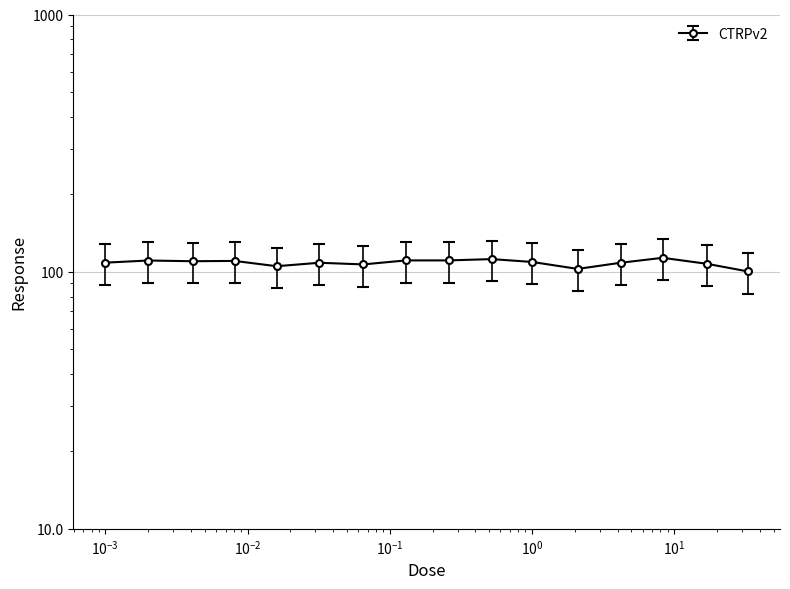

Which label corresponds to the smallest value in the chart?

33.0